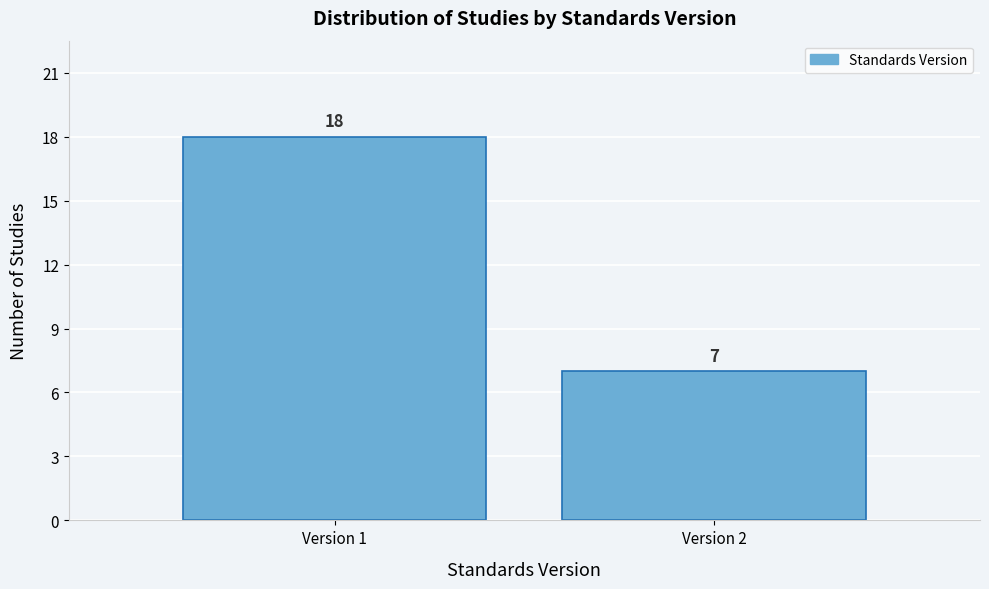

Reading right to left, what are all the values shown in this chart?

7	18